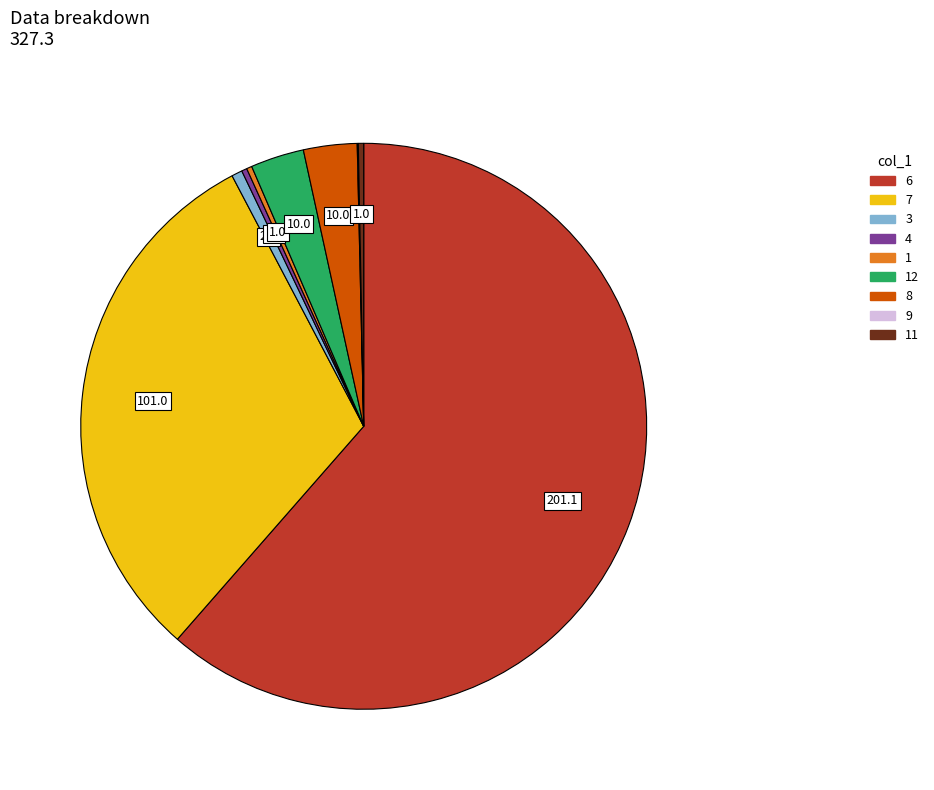

Does any single category account for the majority?

Yes